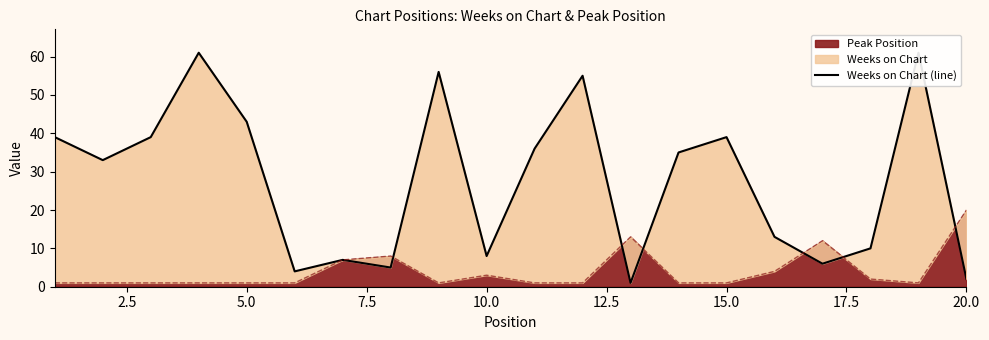

What is the difference between the maximum and minimum values?

60